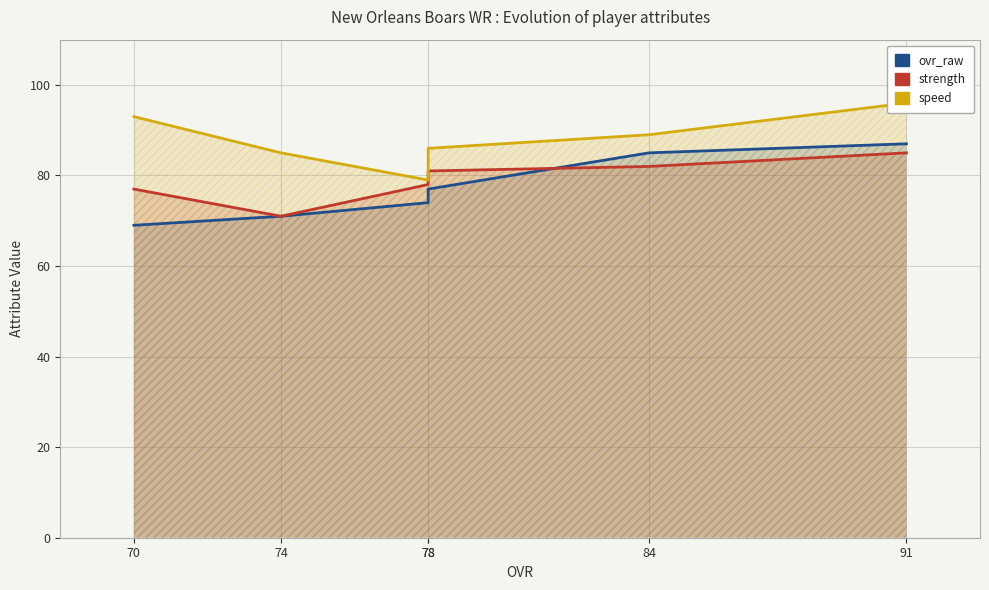

Which has a higher value, 78 or 91?

91